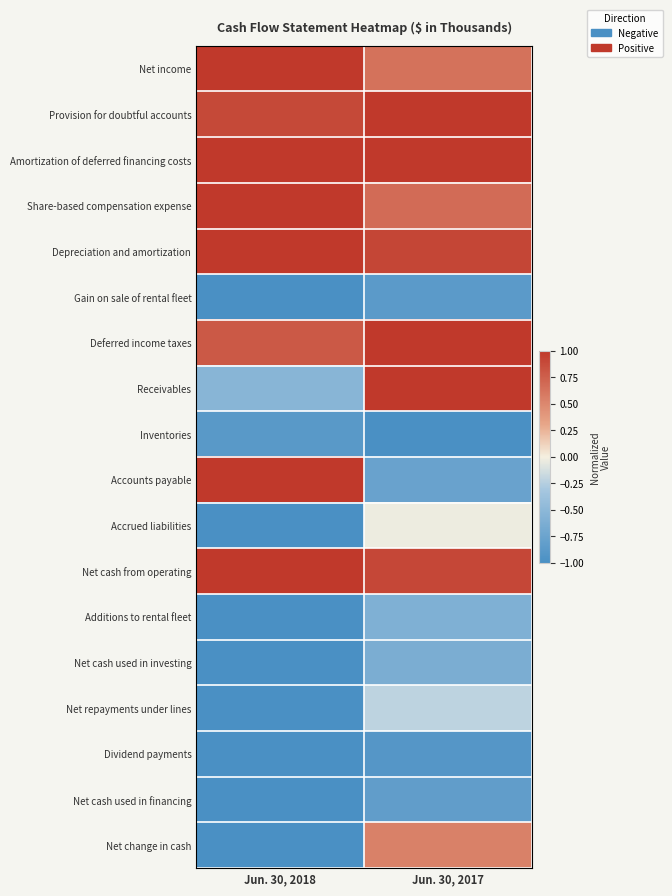

Reading left to right, extract all data points from this chart.

Net income: Jun. 30, 2018=1.0	Jun. 30, 2017=0.6
Provision for doubtful accounts: Jun. 30, 2018=0.9	Jun. 30, 2017=1.0
Amortization of deferred financing costs: Jun. 30, 2018=1.0	Jun. 30, 2017=1.0
Share-based compensation expense: Jun. 30, 2018=1.0	Jun. 30, 2017=0.7
Depreciation and amortization: Jun. 30, 2018=1.0	Jun. 30, 2017=0.9
Gain on sale of rental fleet: Jun. 30, 2018=-1.0	Jun. 30, 2017=-0.9
Deferred income taxes: Jun. 30, 2018=0.8	Jun. 30, 2017=1.0
Receivables: Jun. 30, 2018=-0.5	Jun. 30, 2017=1.0
Inventories: Jun. 30, 2018=-0.9	Jun. 30, 2017=-1.0
Accounts payable: Jun. 30, 2018=1.0	Jun. 30, 2017=-0.8
Accrued liabilities: Jun. 30, 2018=-1.0	Jun. 30, 2017=-0.0
Net cash from operating: Jun. 30, 2018=1.0	Jun. 30, 2017=0.9
Additions to rental fleet: Jun. 30, 2018=-1.0	Jun. 30, 2017=-0.6
Net cash used in investing: Jun. 30, 2018=-1.0	Jun. 30, 2017=-0.6
Net repayments under lines: Jun. 30, 2018=-1.0	Jun. 30, 2017=-0.2
Dividend payments: Jun. 30, 2018=-1.0	Jun. 30, 2017=-0.9
Net cash used in financing: Jun. 30, 2018=-1.0	Jun. 30, 2017=-0.8
Net change in cash: Jun. 30, 2018=-1.0	Jun. 30, 2017=0.5